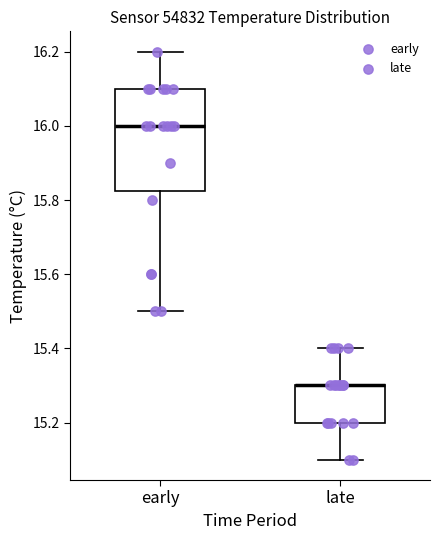

Reading left to right, transcribe this box plot: for each box, give where its median line is, the range the box spans, and where its two whiskers end, as read against the y-axis. The values are not printed on the chart, so give them approximately, as read against the axis.

early: median 16.00, box 15.82 to 16.10, whiskers 15.50 to 16.20
late: median 15.30 (drawn on the box's upper edge), box 15.20 to 15.30, whiskers 15.10 to 15.40